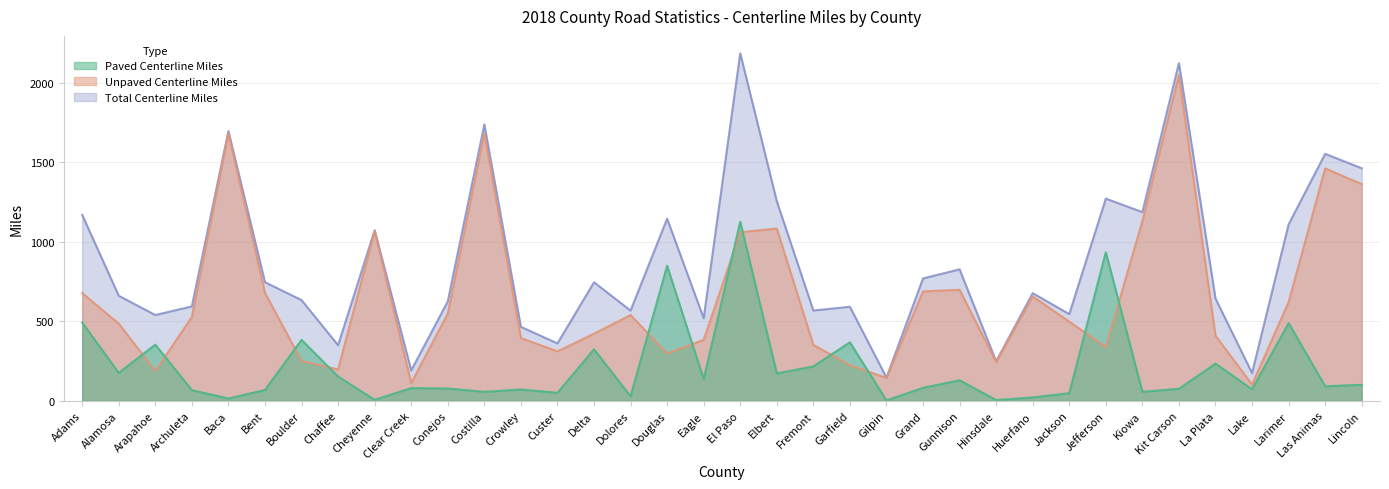

What is the spread (max minus min) of values at Crowley?

394.0